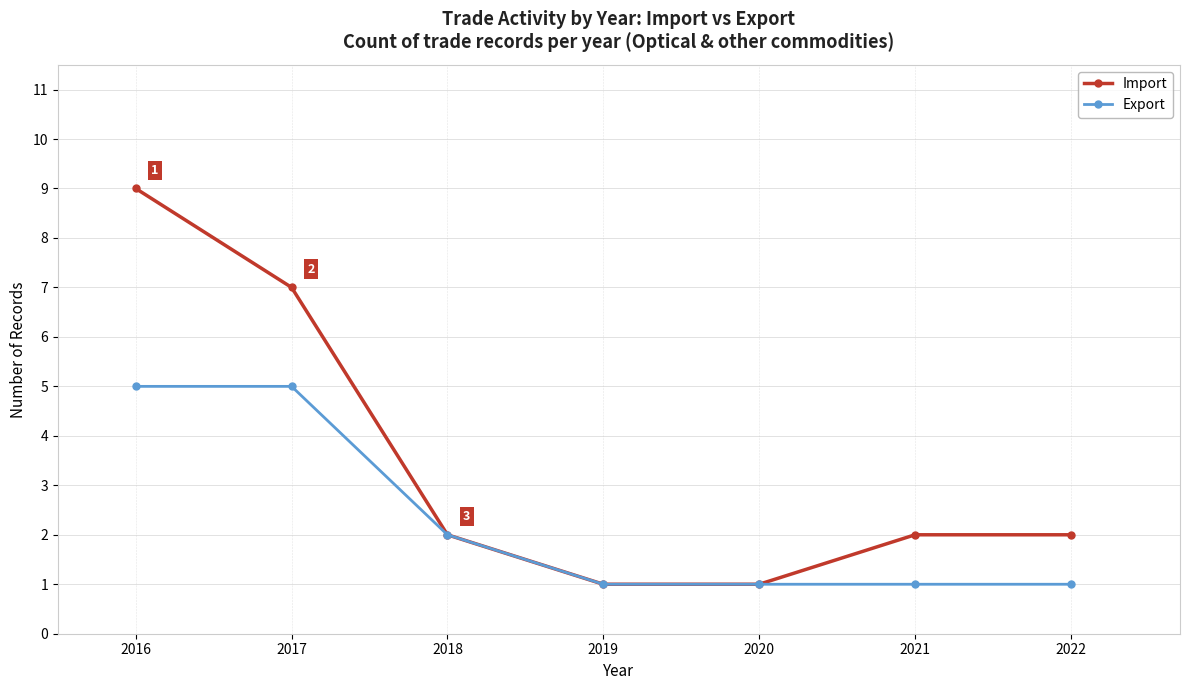

Where is Export nearest to the value 3?

2018